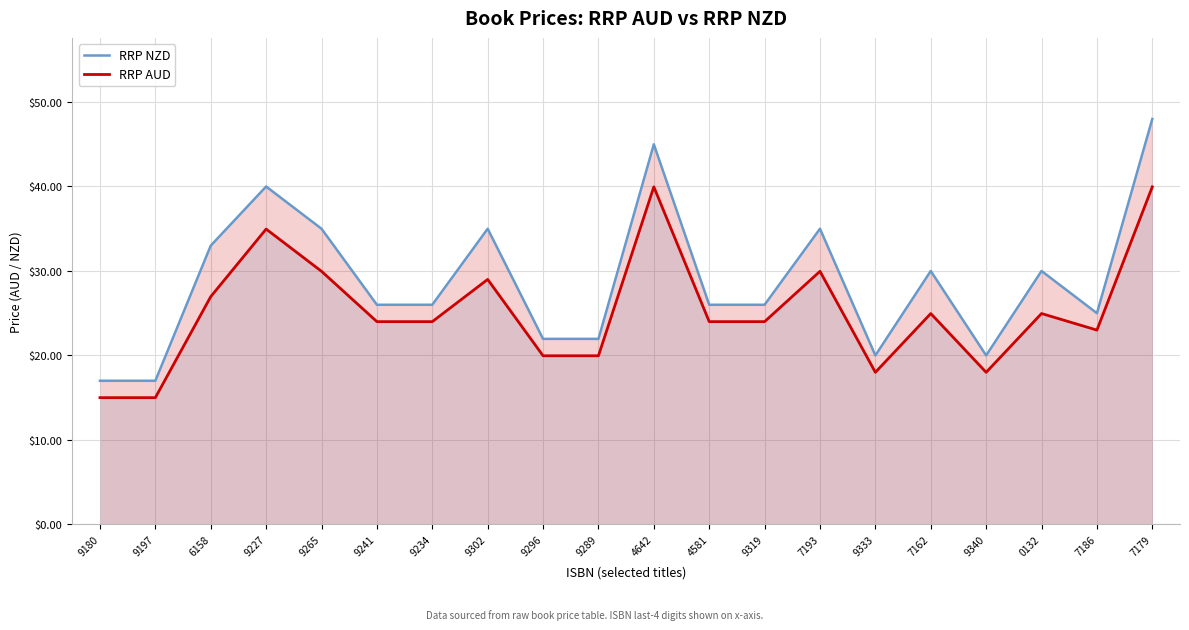

What position from the right is 9241?

15